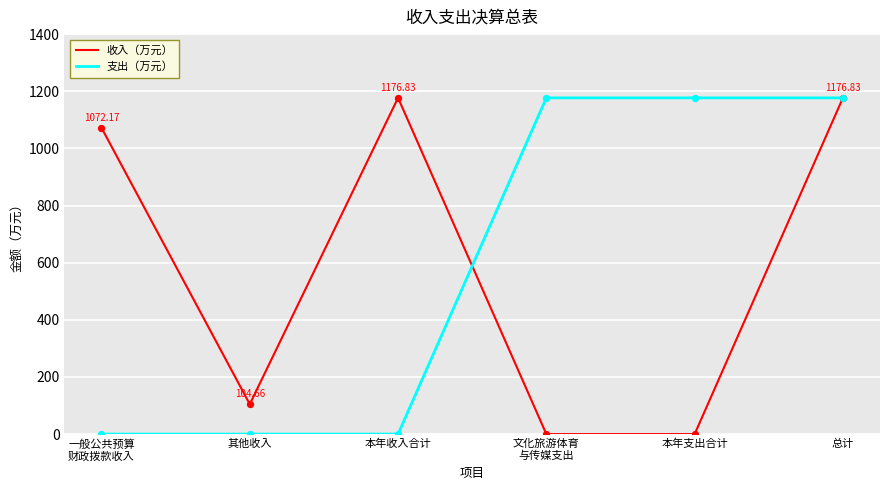

Between 本年收入合计 and 总计, which series saw the biggest shift?

支出（万元）